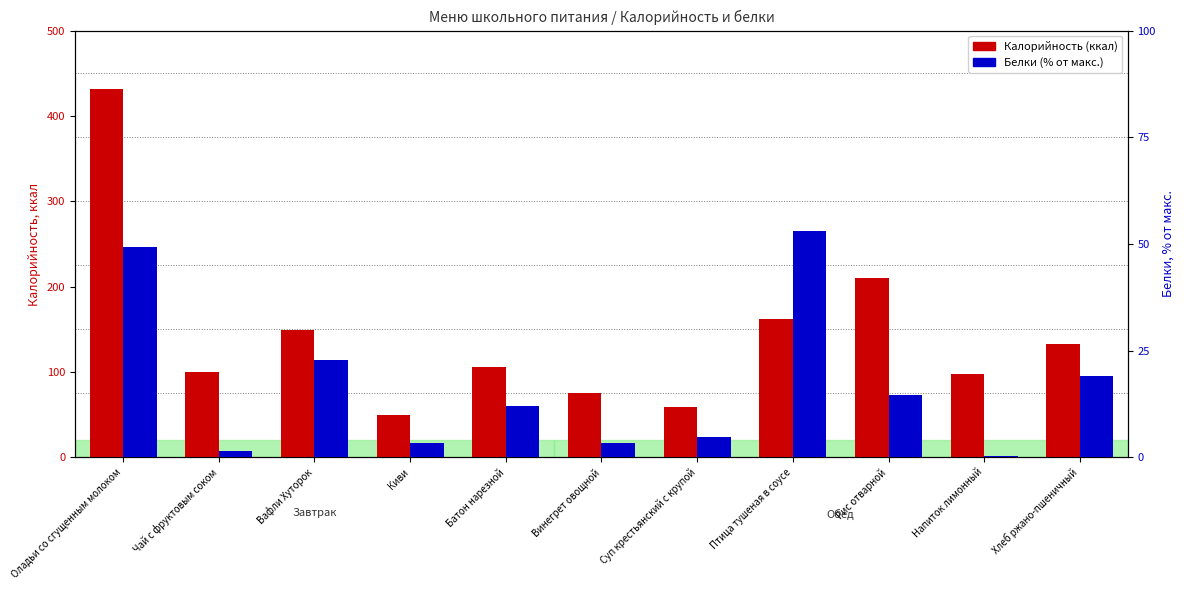

What is the minimum value for Калорийность (ккал)?

50.0